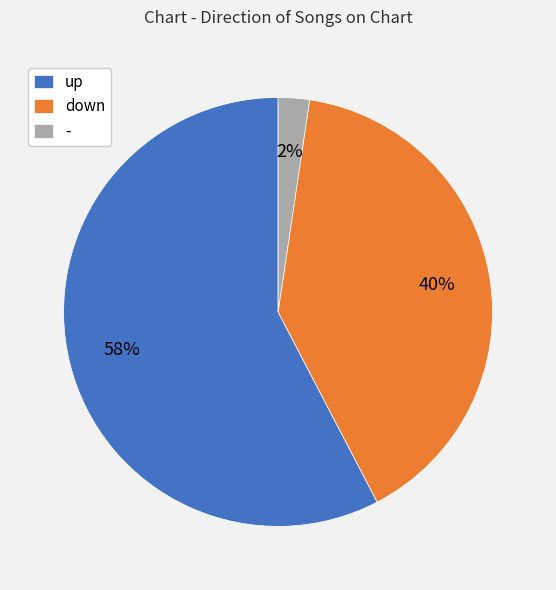

True or false: up accounts for 69% of the total.

False